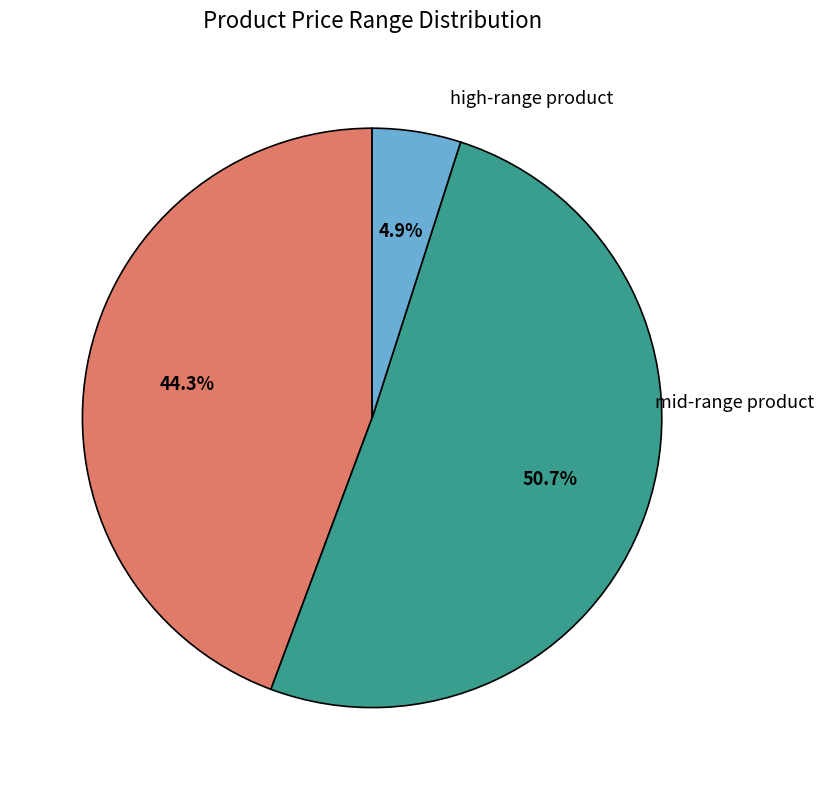

To the nearest percent, what is the average slice percentage?

33%